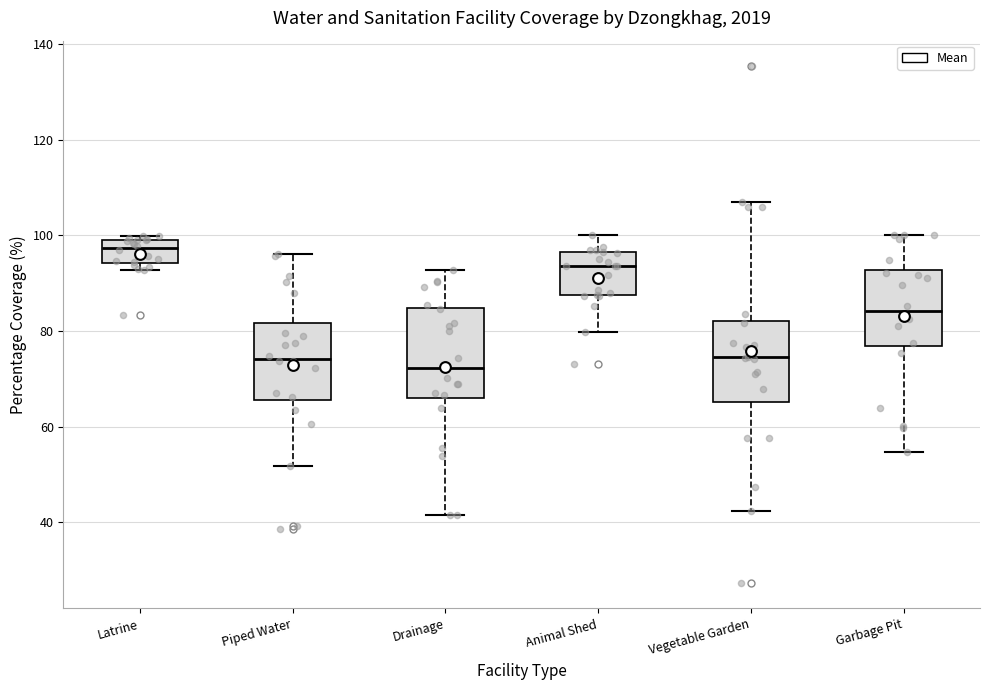

Which box is the tallest, from its lower edge to its upper edge?

Drainage